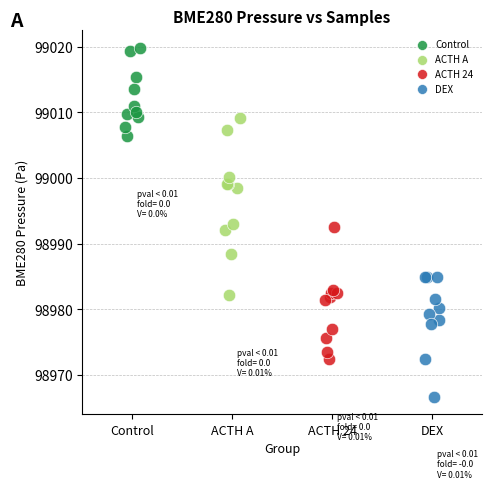

Which series reaches the maximum Y coordinate?

Control